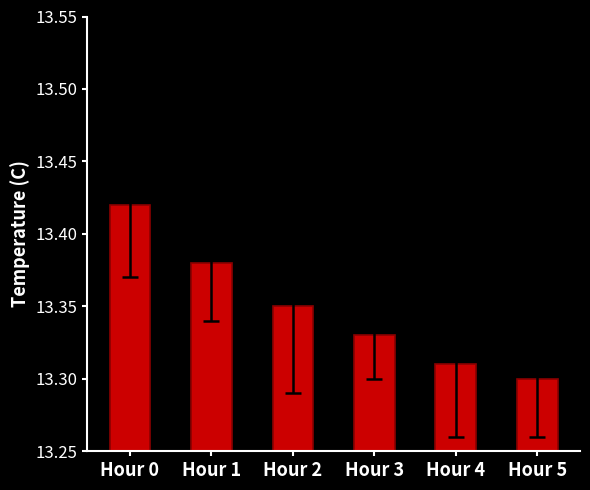

The chart shows a value of 23.1 at Hour 5. True or false?

False